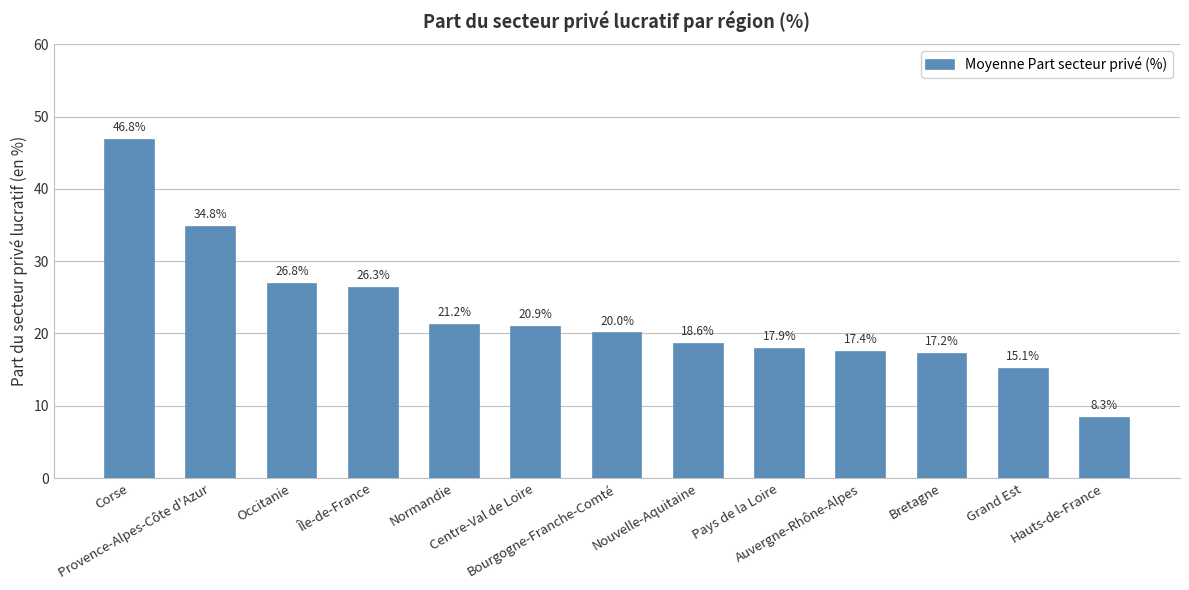

What is the sum of all values?

291.3